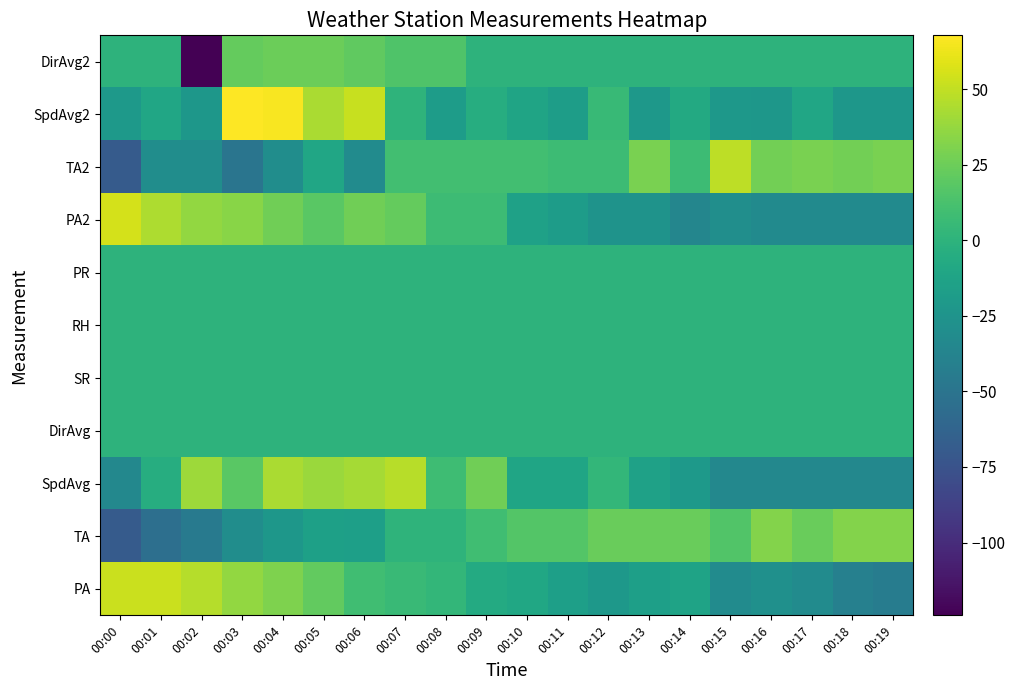

Count the number of categories in the chart.

20